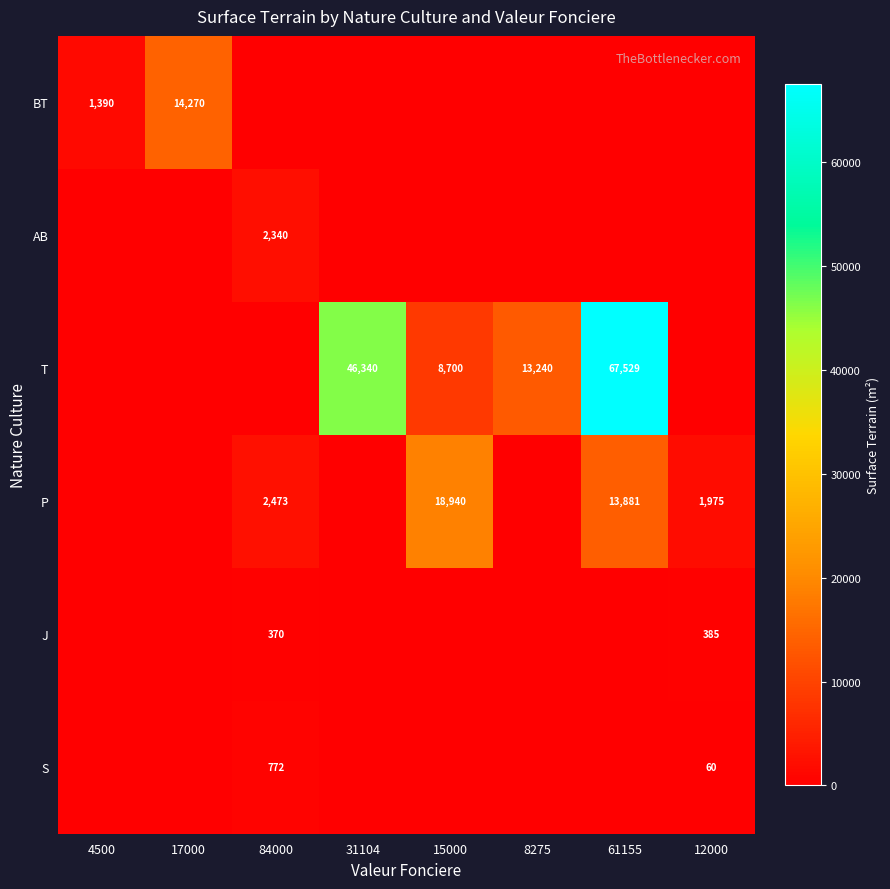

What is the greatest value displayed?

67529